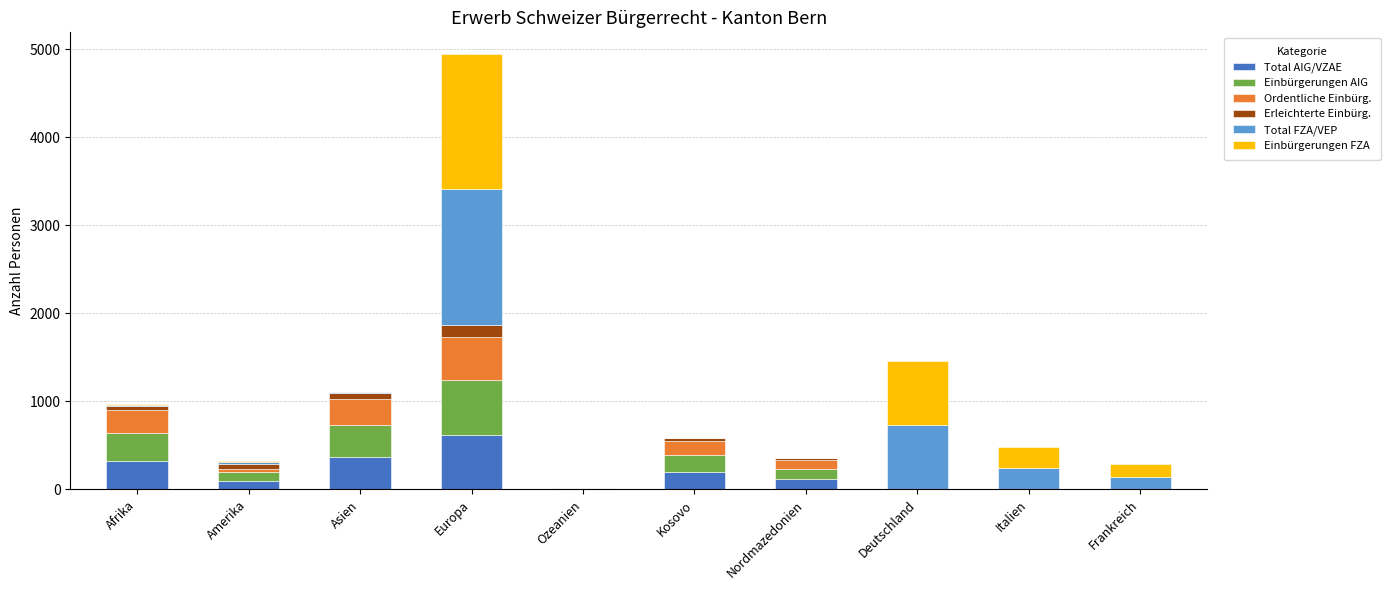

What is the sum of all Total AIG/VZAE values?

1731